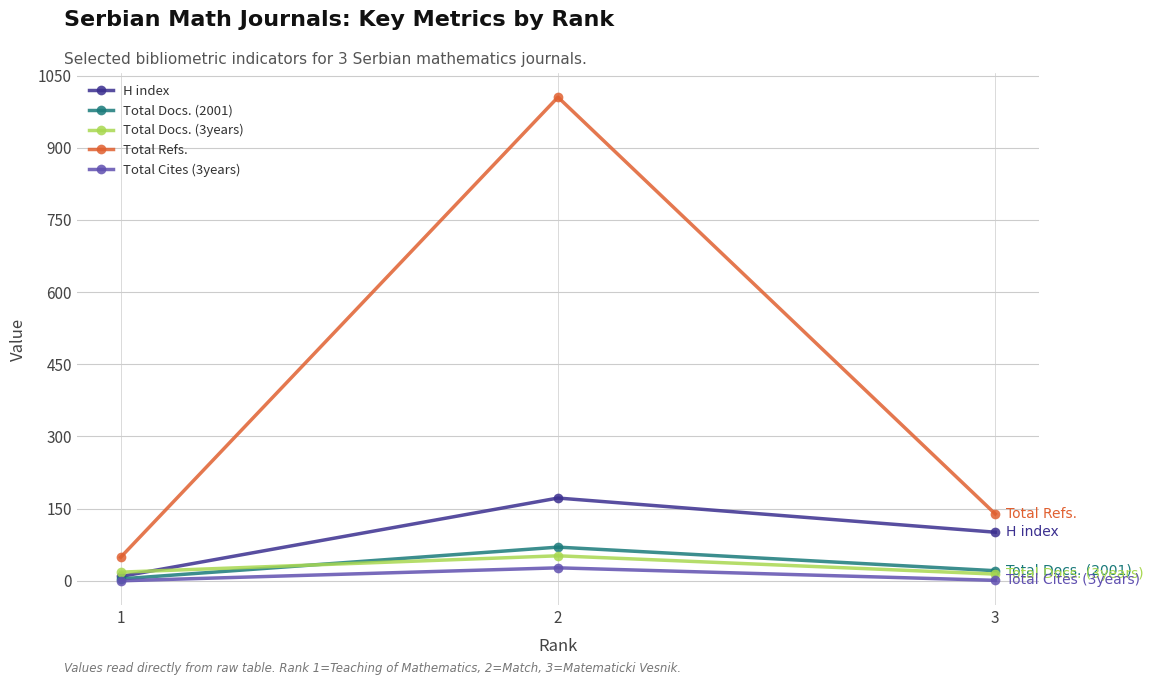

Is the value of Total Docs. (3years) at 2 greater than the value of Total Refs. at 3?

No